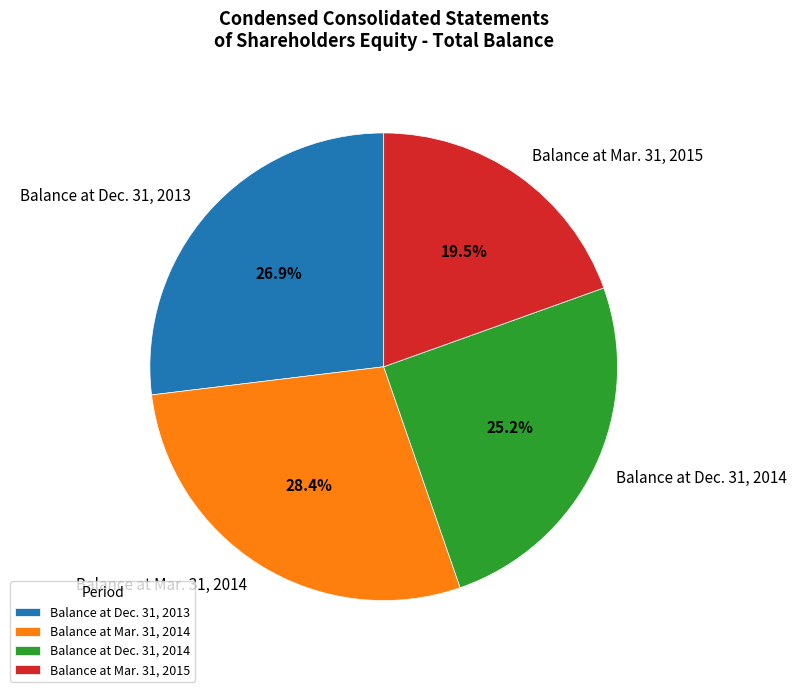

Does any single category account for the majority?

No